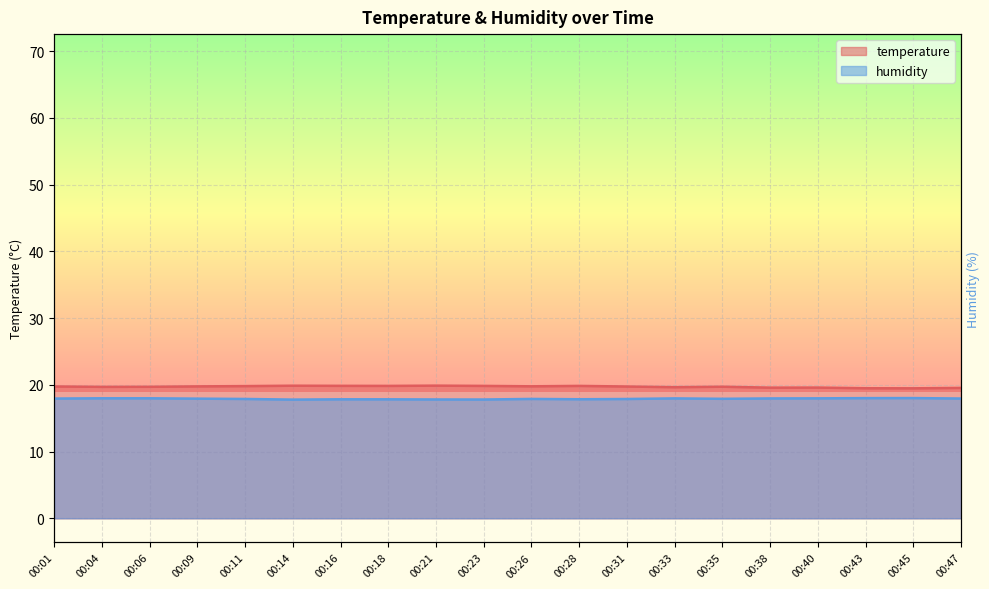

The temperature series shows 4.1 at 00:11. True or false?

False